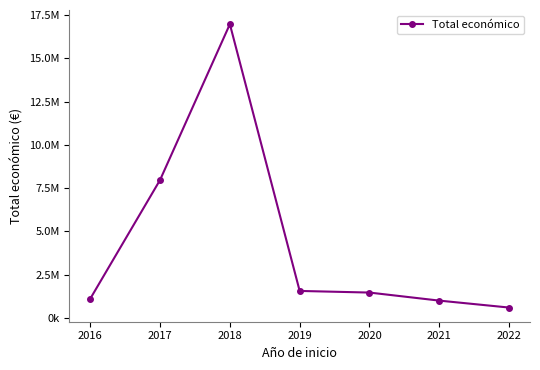

Where is the first local maximum?

2018